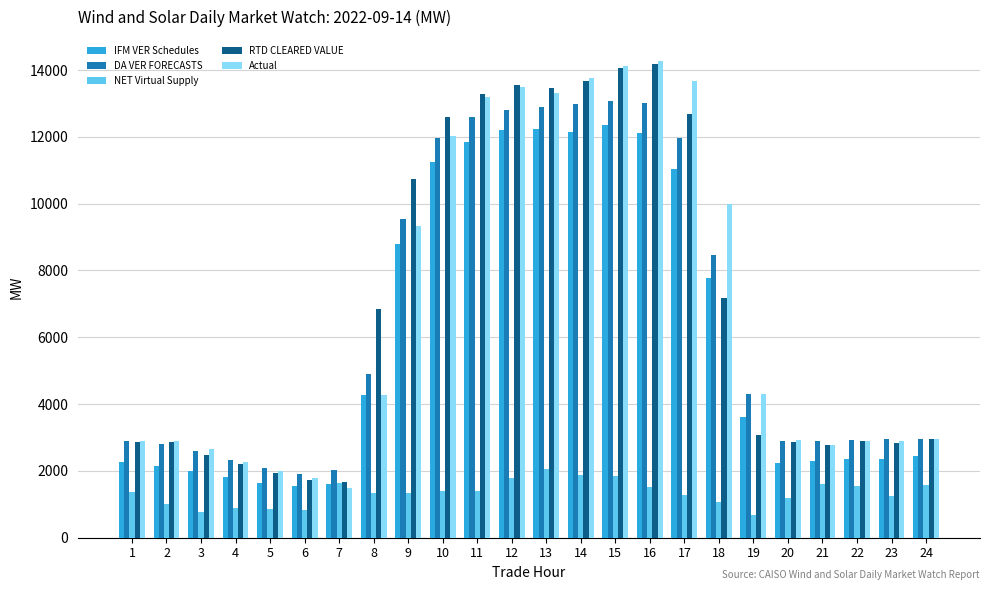

Are the bars horizontal?

No